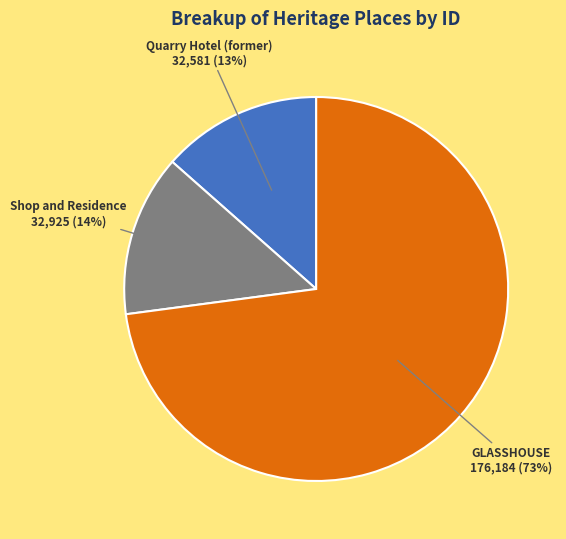

Does any single category account for the majority?

Yes